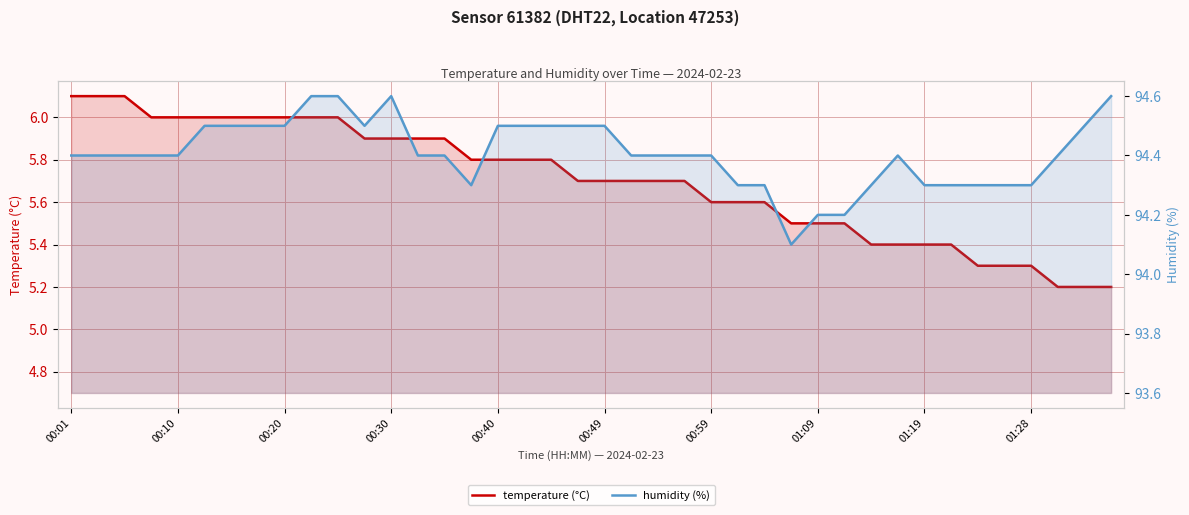

What is the value of the humidity (%) point at the 19th from the left?

94.5